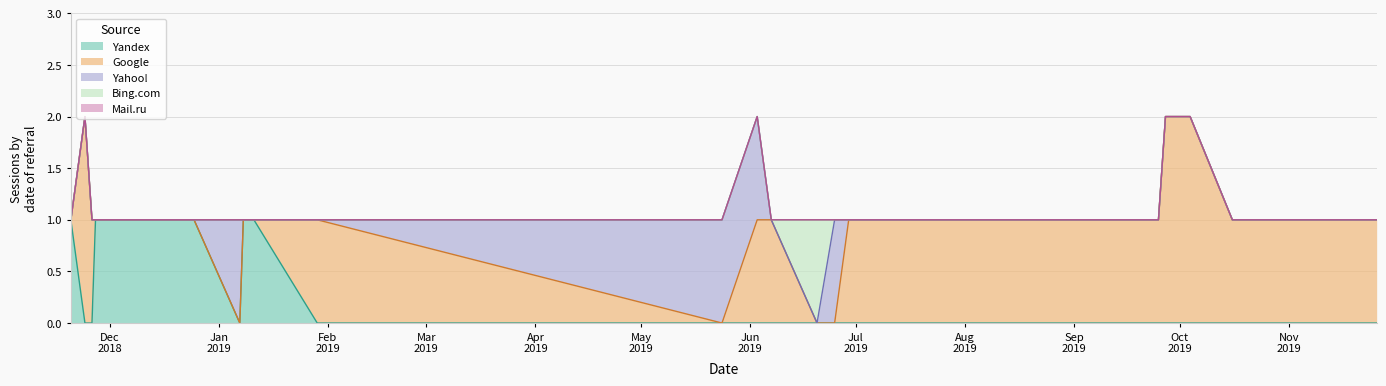

How many values in the Yahoo! series exceed 0?

4